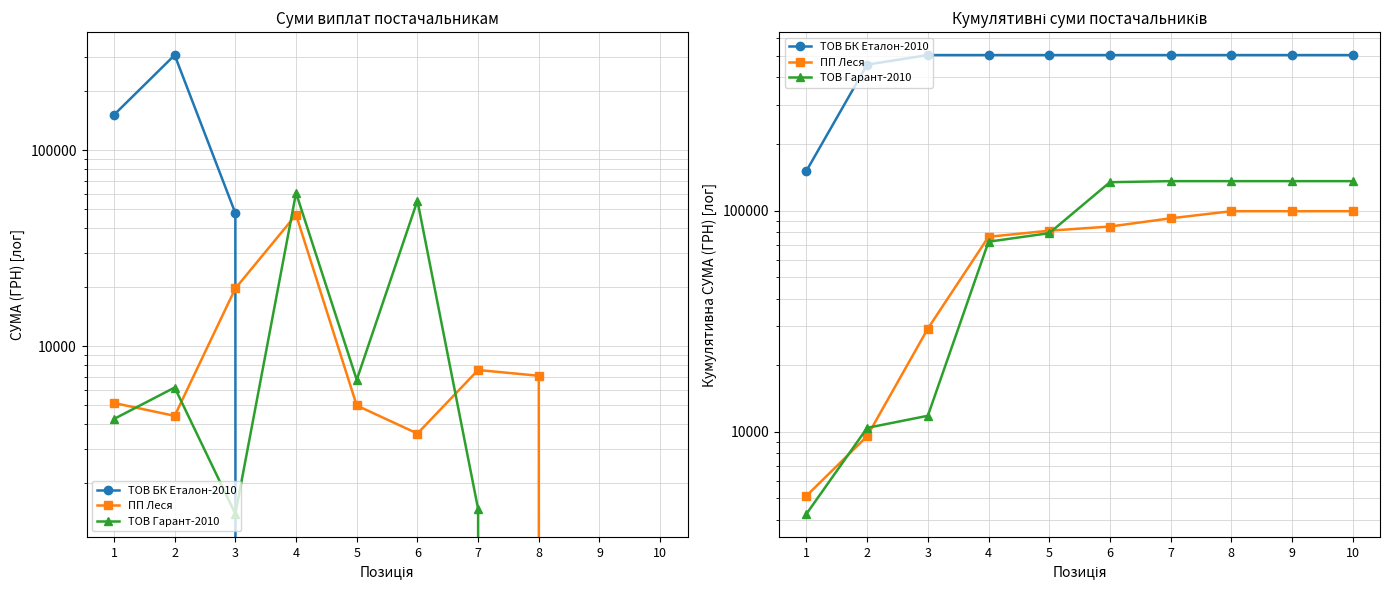

What value does the ПП Леся series have at 3?

29299.5